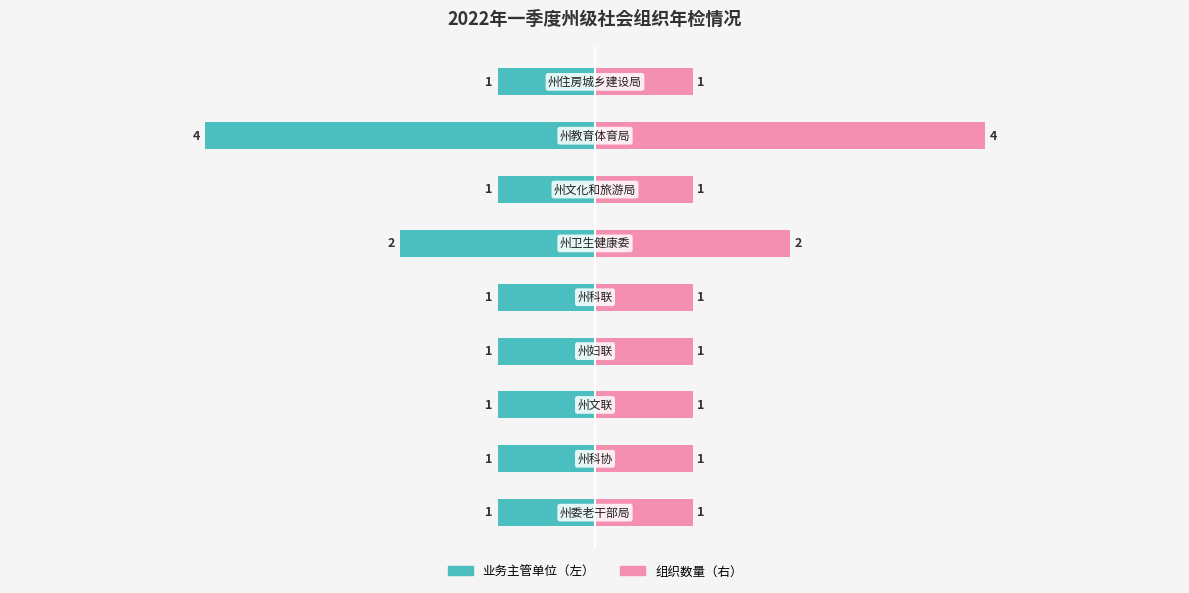

How many bars are there in total?

18